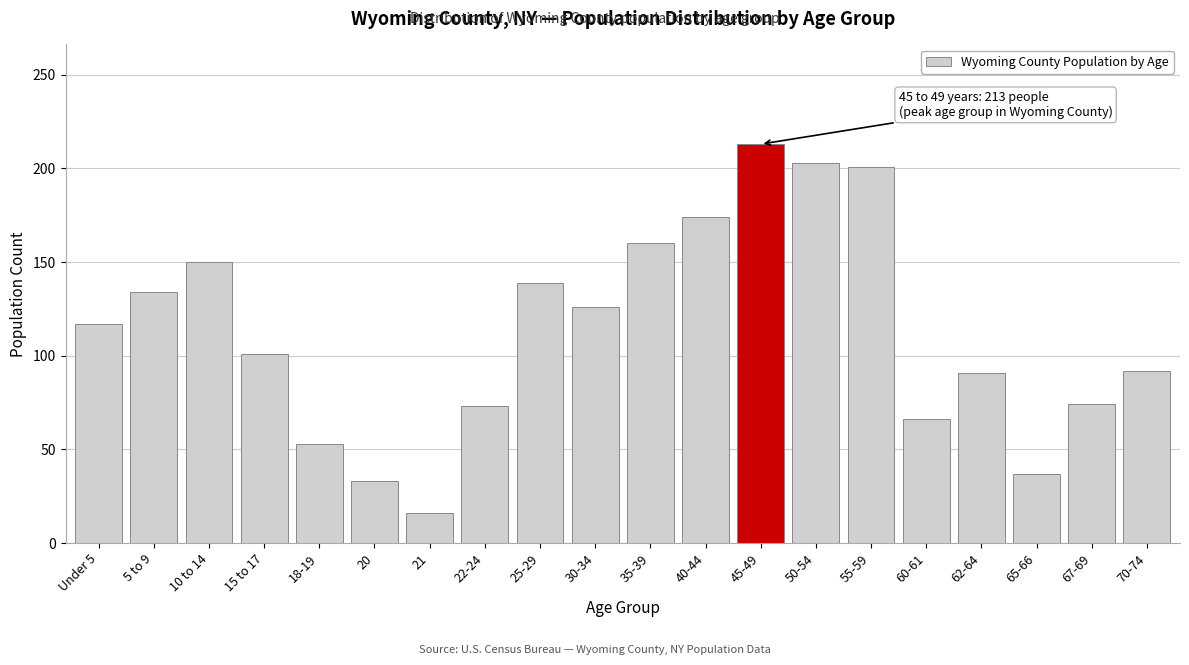

Between 30-34 and 15 to 17, which is larger?

30-34